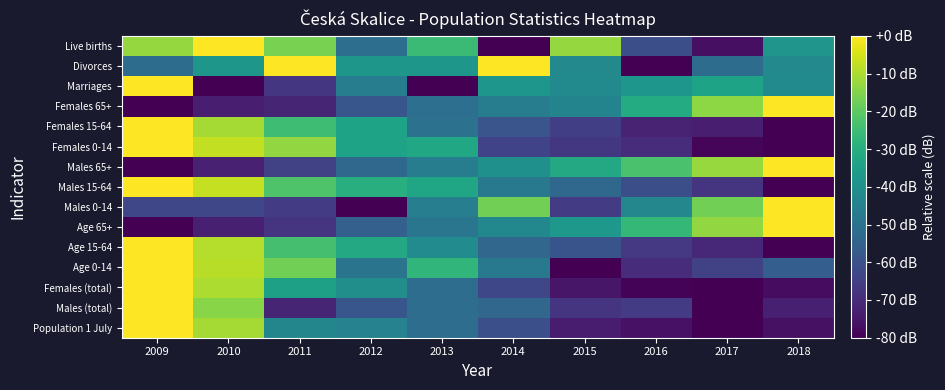

Which label corresponds to the smallest value in the chart?

2017